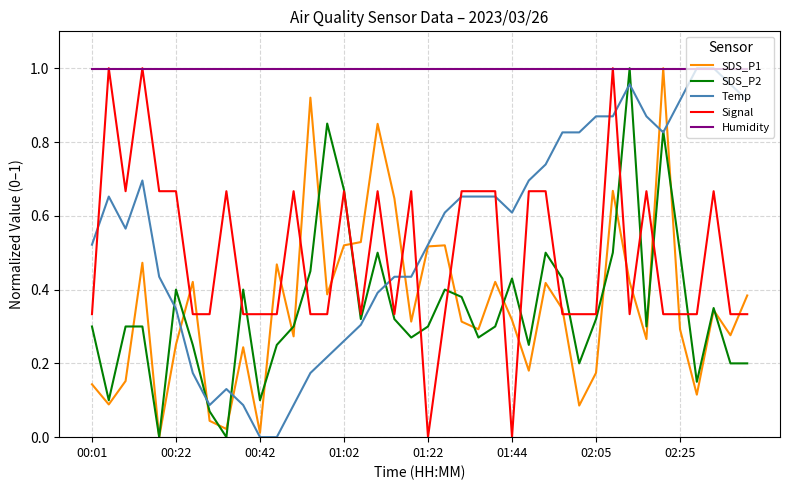

How many lines are shown in the chart?

5